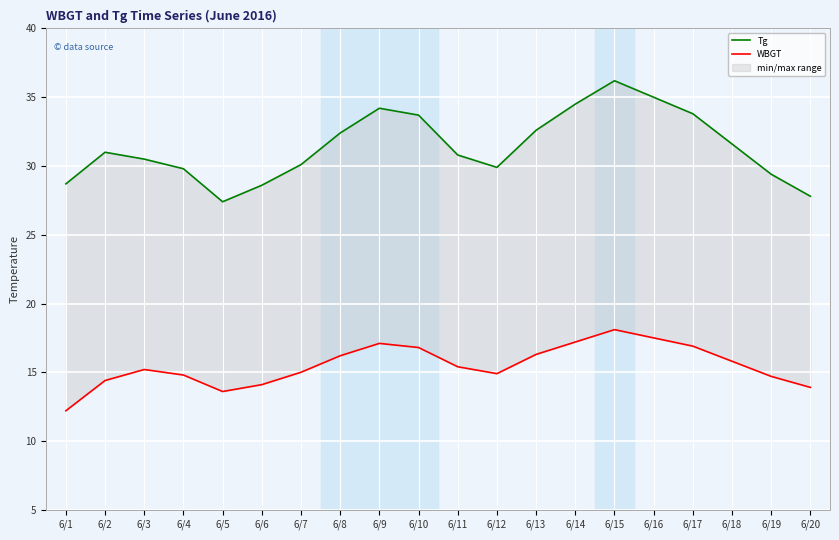

What is the average value of the WBGT series?

15.5